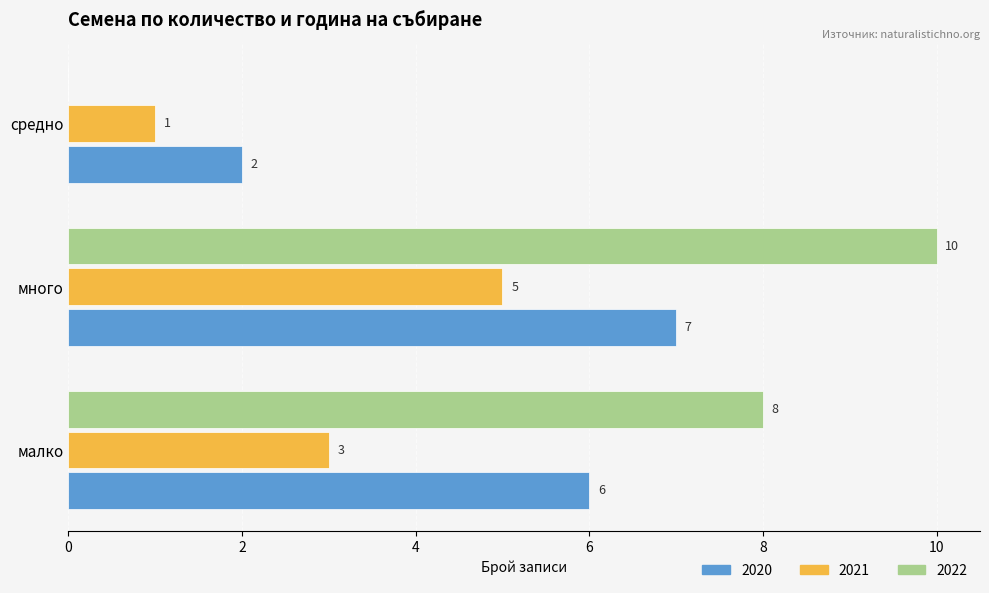

Which series has the largest total across all categories?

2022